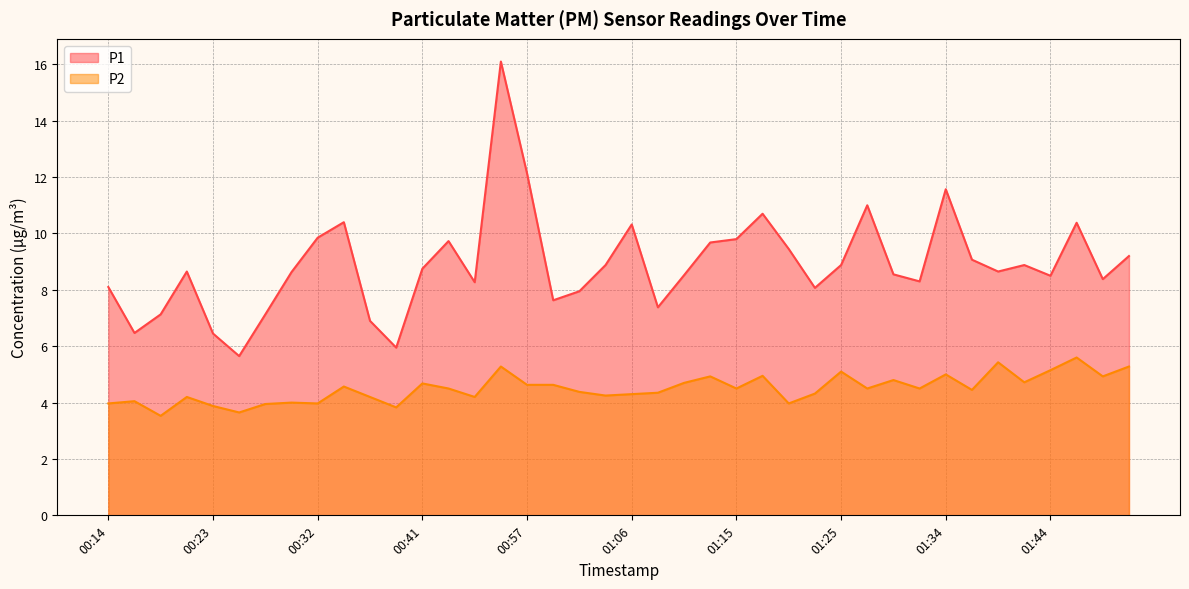

List the series in order of their overall mean, lowest first.

P2, P1